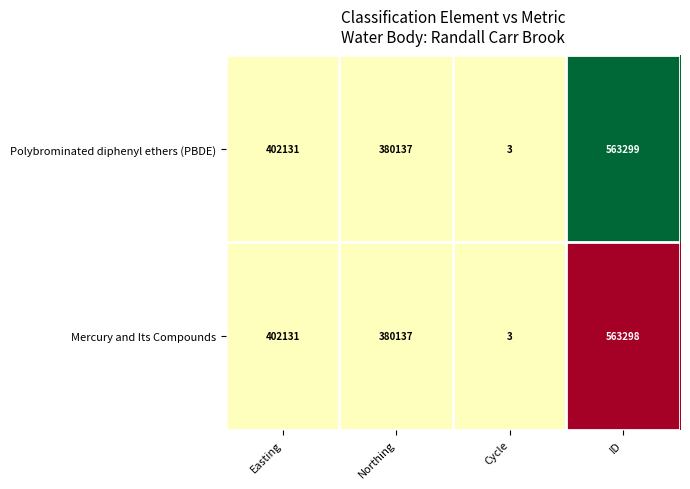

What is the difference between the Polybrominated diphenyl ethers (PBDE) values at Northing and Cycle?

380134